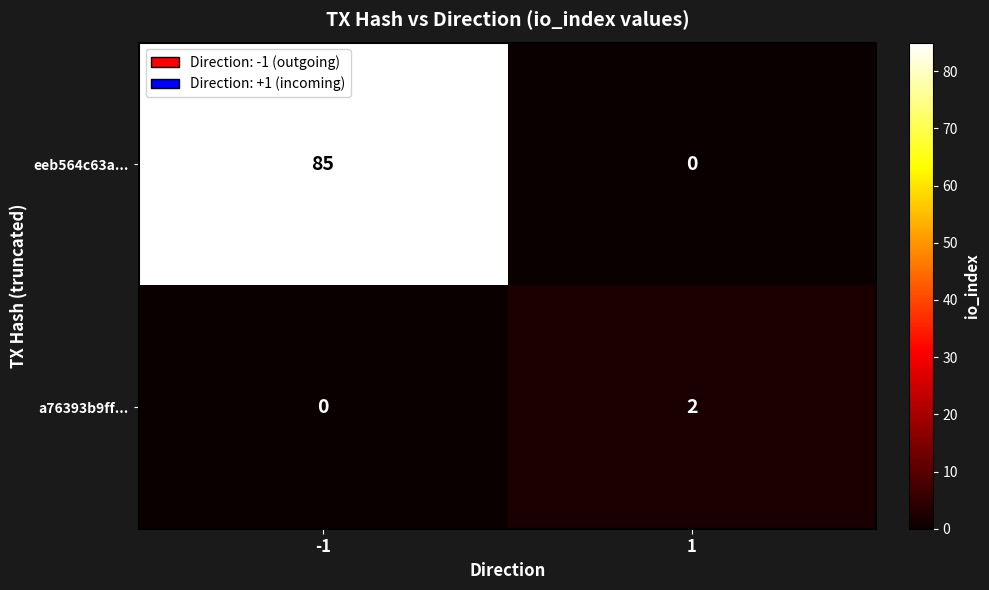

Between -1 and 1, which series saw the biggest shift?

eeb564c63a...